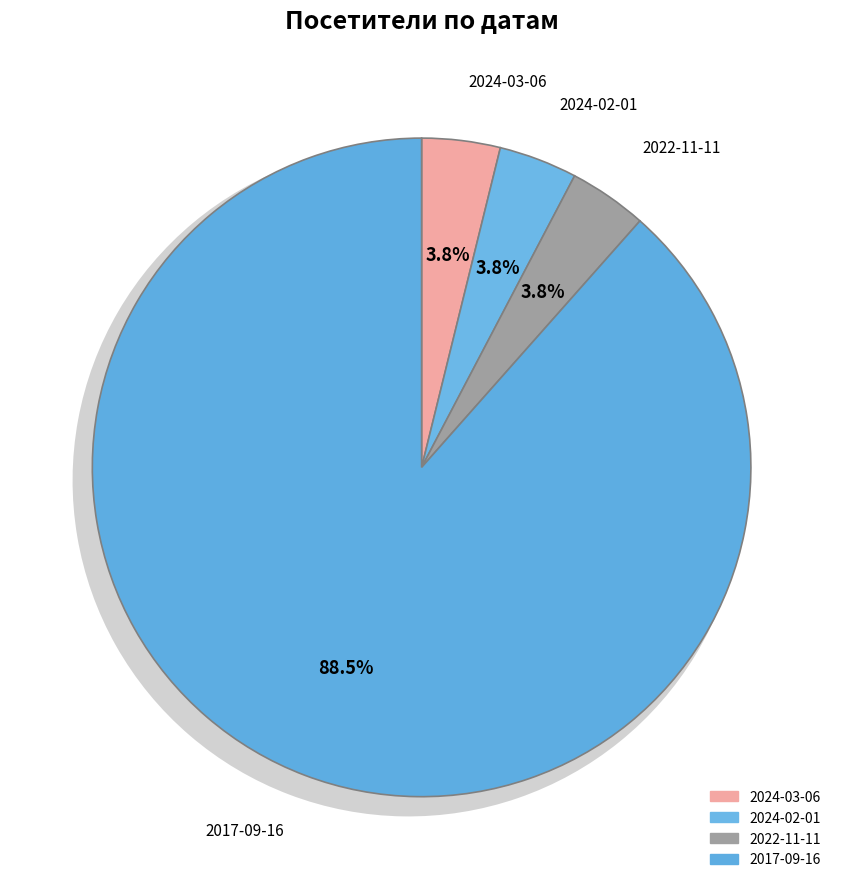

Is the sum of 2017-09-16 and 2024-02-01 greater than half?

Yes